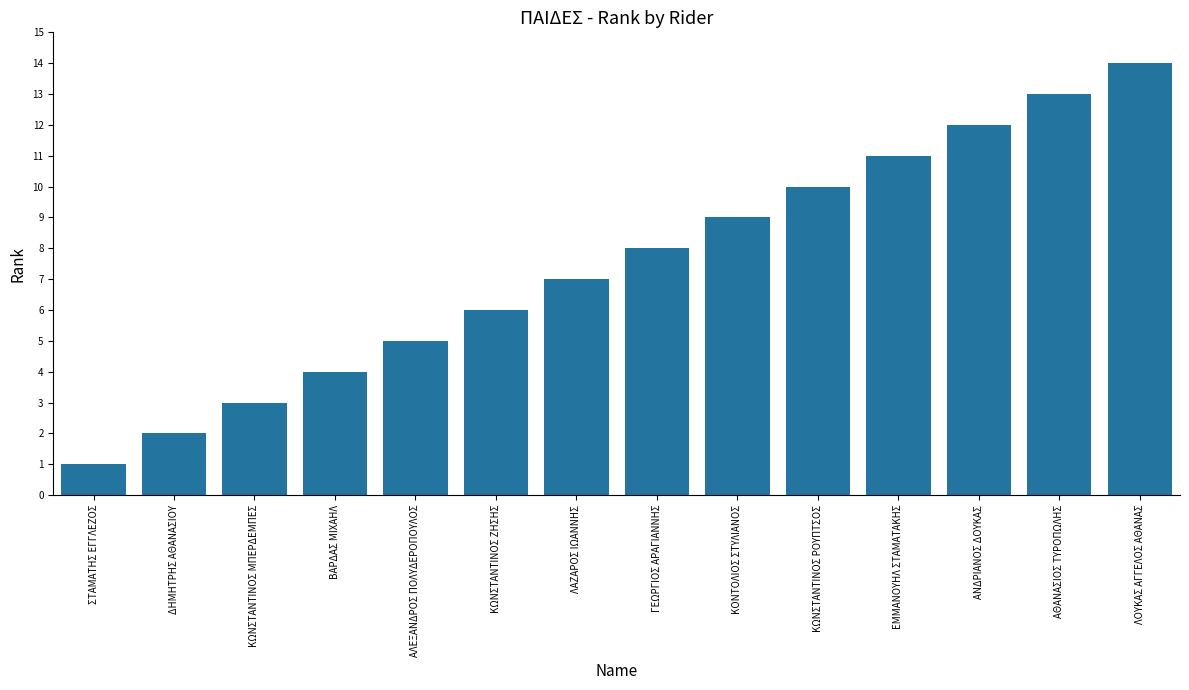

Reading right to left, list all the values displayed in this chart.

14	13	12	11	10	9	8	7	6	5	4	3	2	1